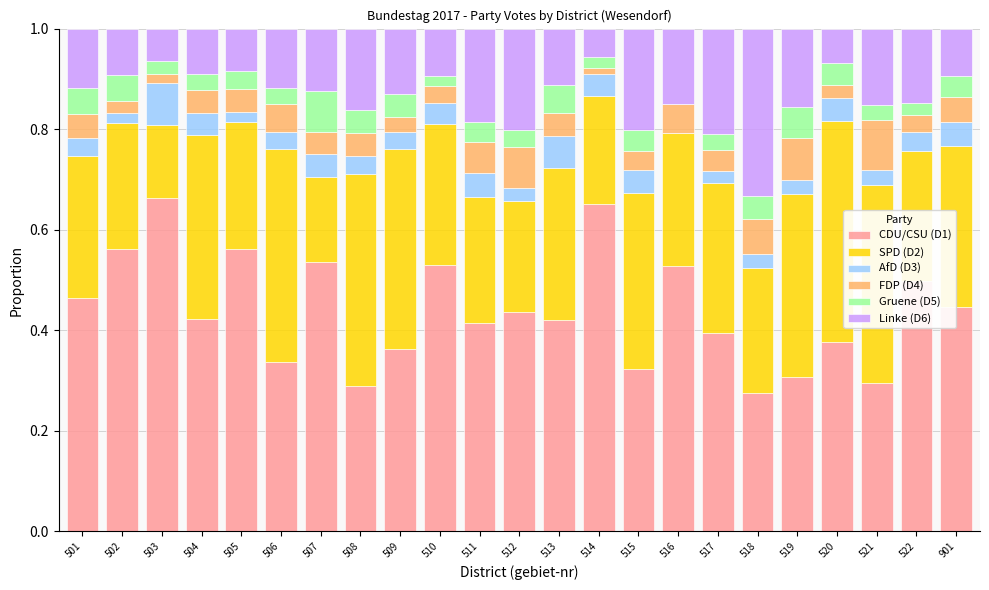

The CDU/CSU (D1) series shows 0.5 at 507. True or false?

True